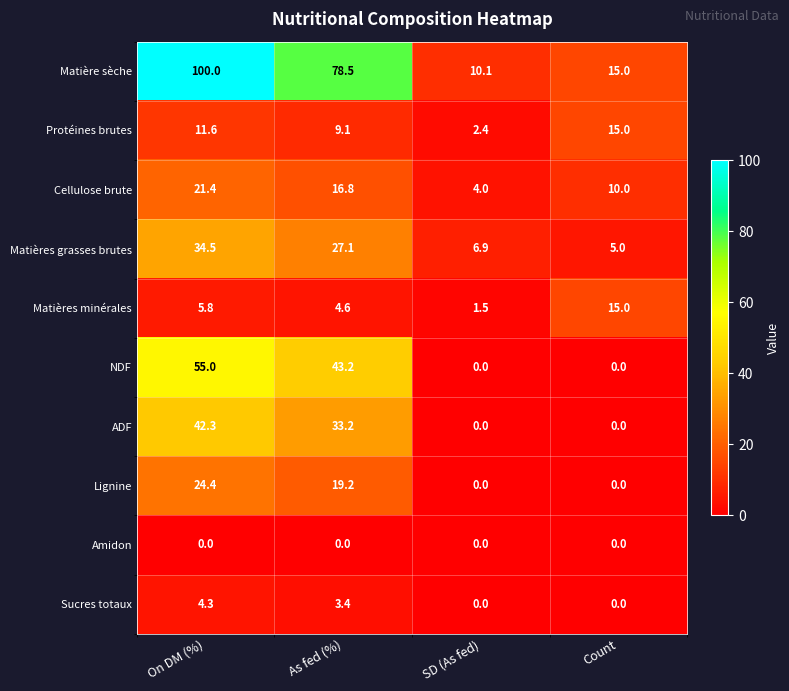

At On DM (%), list the series in order from smallest to largest.

Amidon, Sucres totaux, Matières minérales, Protéines brutes, Cellulose brute, Lignine, Matières grasses brutes, ADF, NDF, Matière sèche